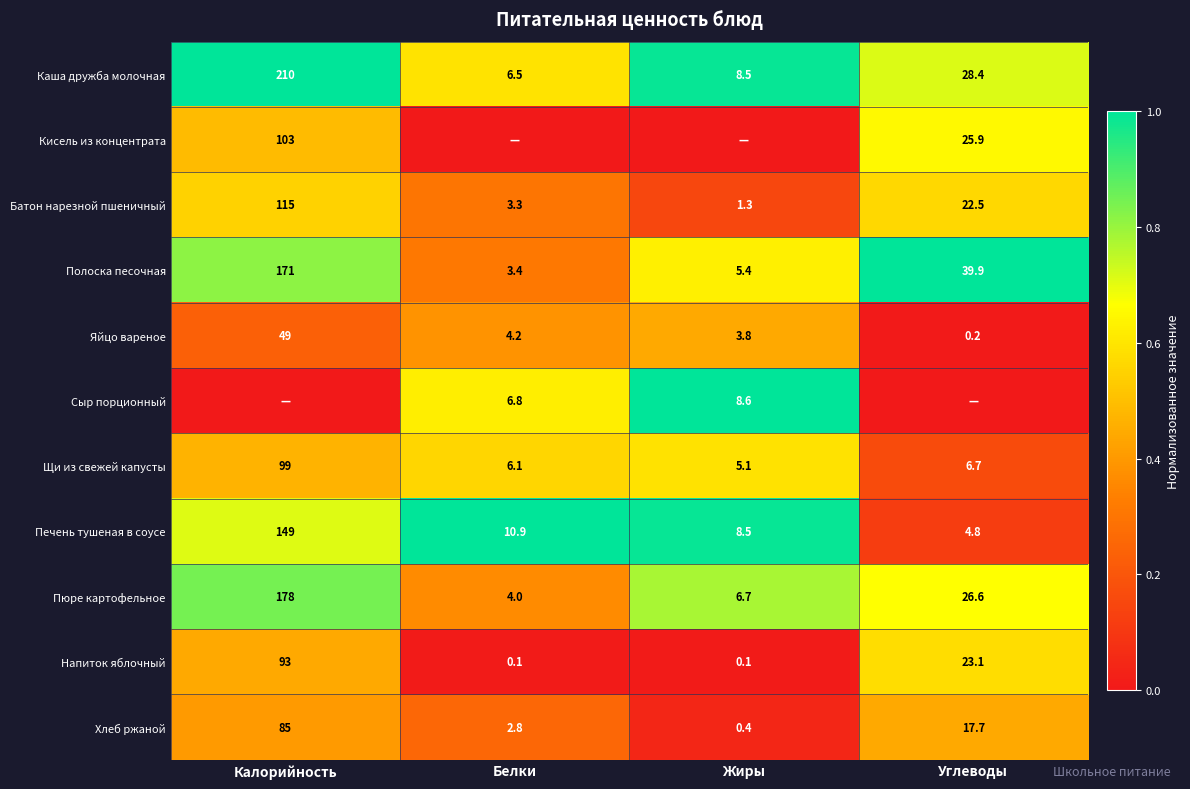

At which label does Полоска песочная first exceed 39?

Калорийность